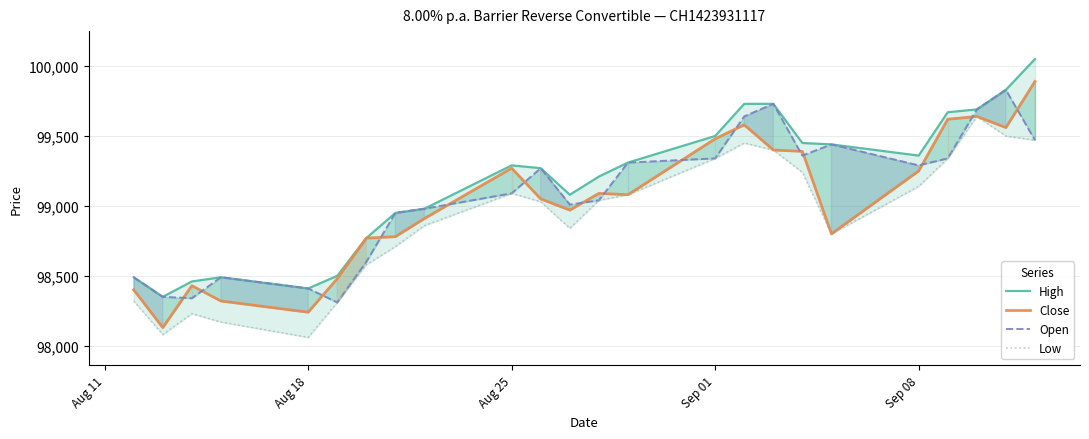

Which series has the largest total across all categories?

High